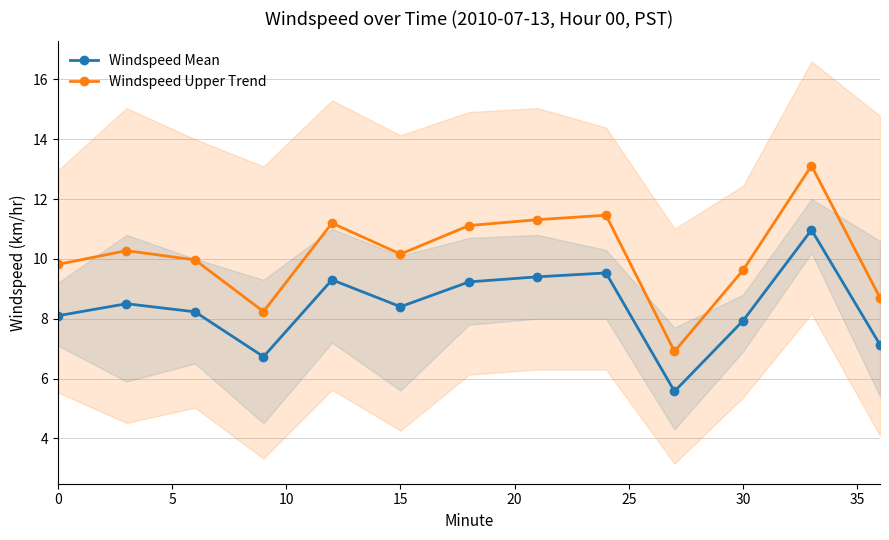

Which series has the largest total across all categories?

Windspeed Upper Trend